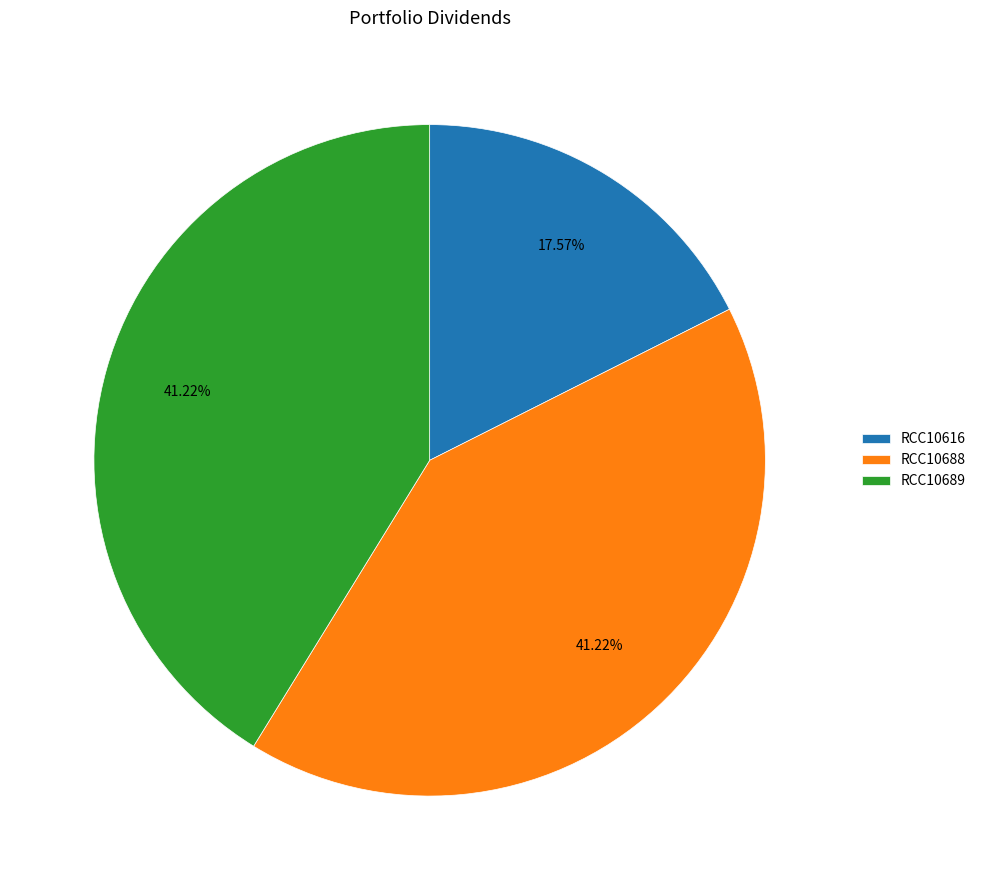

Approximately how many times larger is the value at RCC10689 compared to RCC10616?

2.3